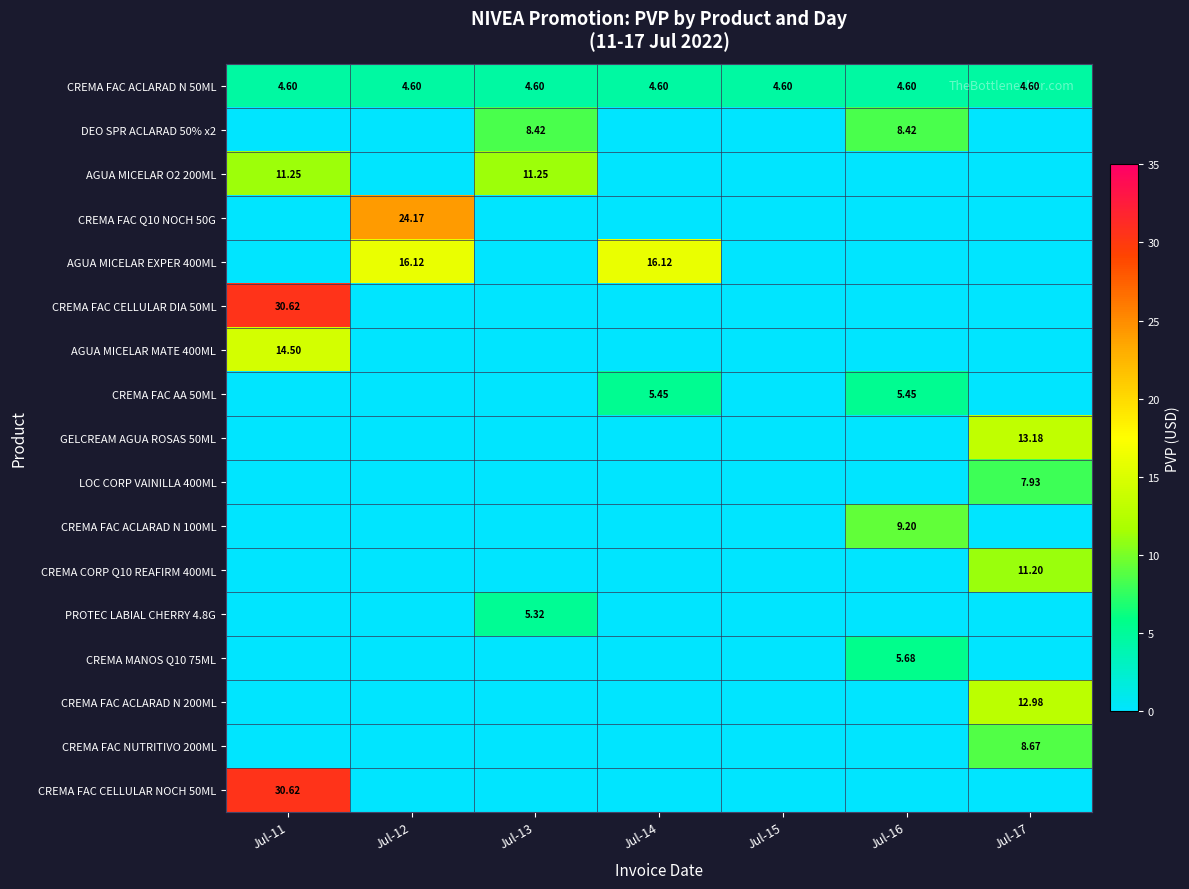

The value of CREMA FAC ACLARAD N 100ML at Jul-14 is 4.3. True or false?

False